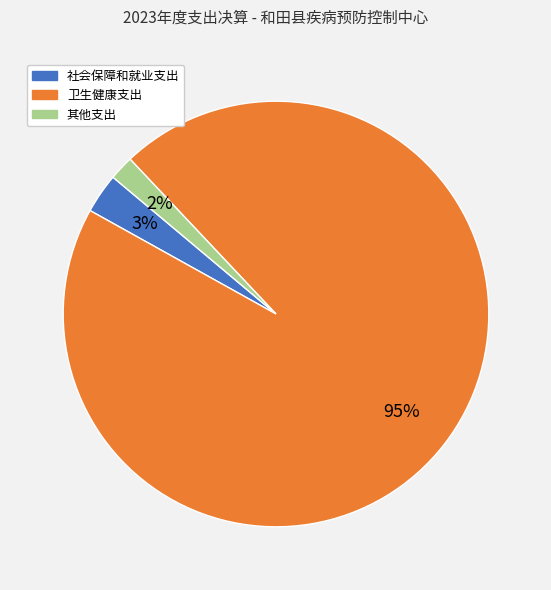

To the nearest percent, what portion does 其他支出 represent?

2%